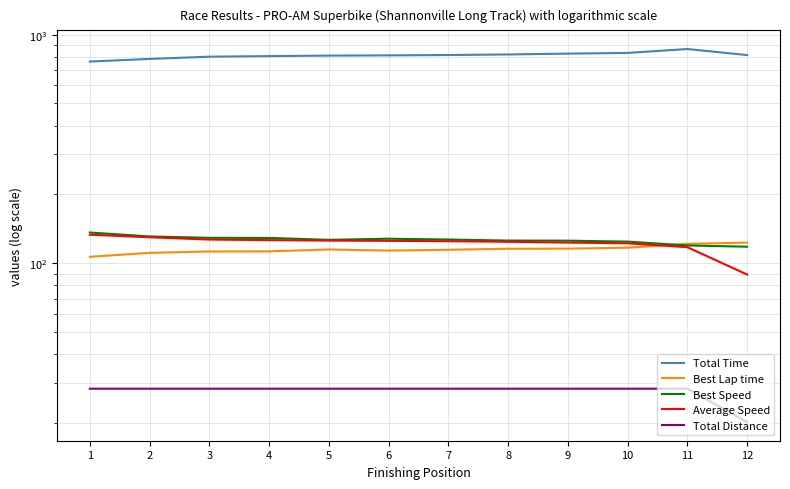

True or false: Total Distance has more than 0 interior local peaks.

False